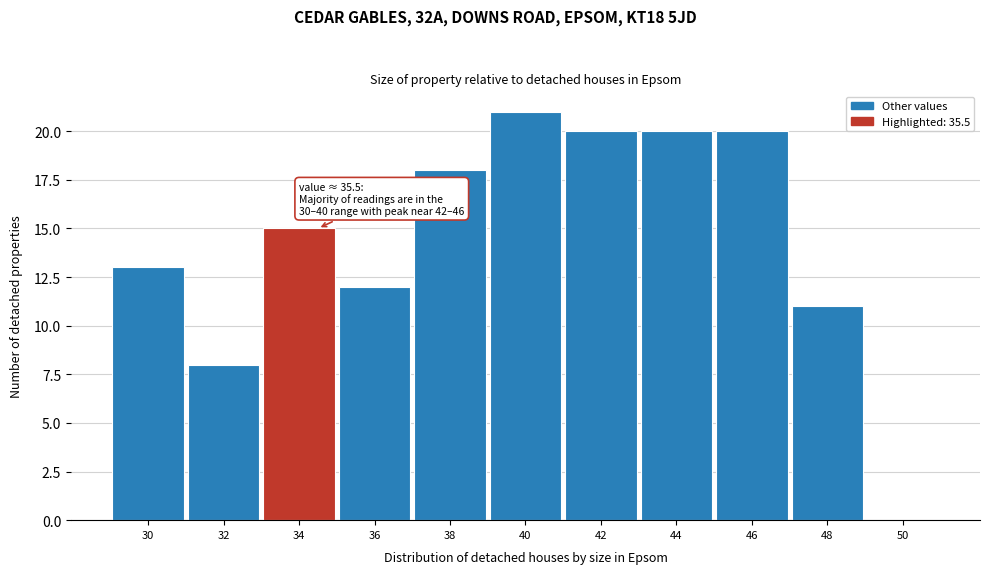

Reading right to left, extract all data points from this chart.

50=0	48=11	46=20	44=20	42=20	40=21	38=18	36=12	34=15	32=8	30=13